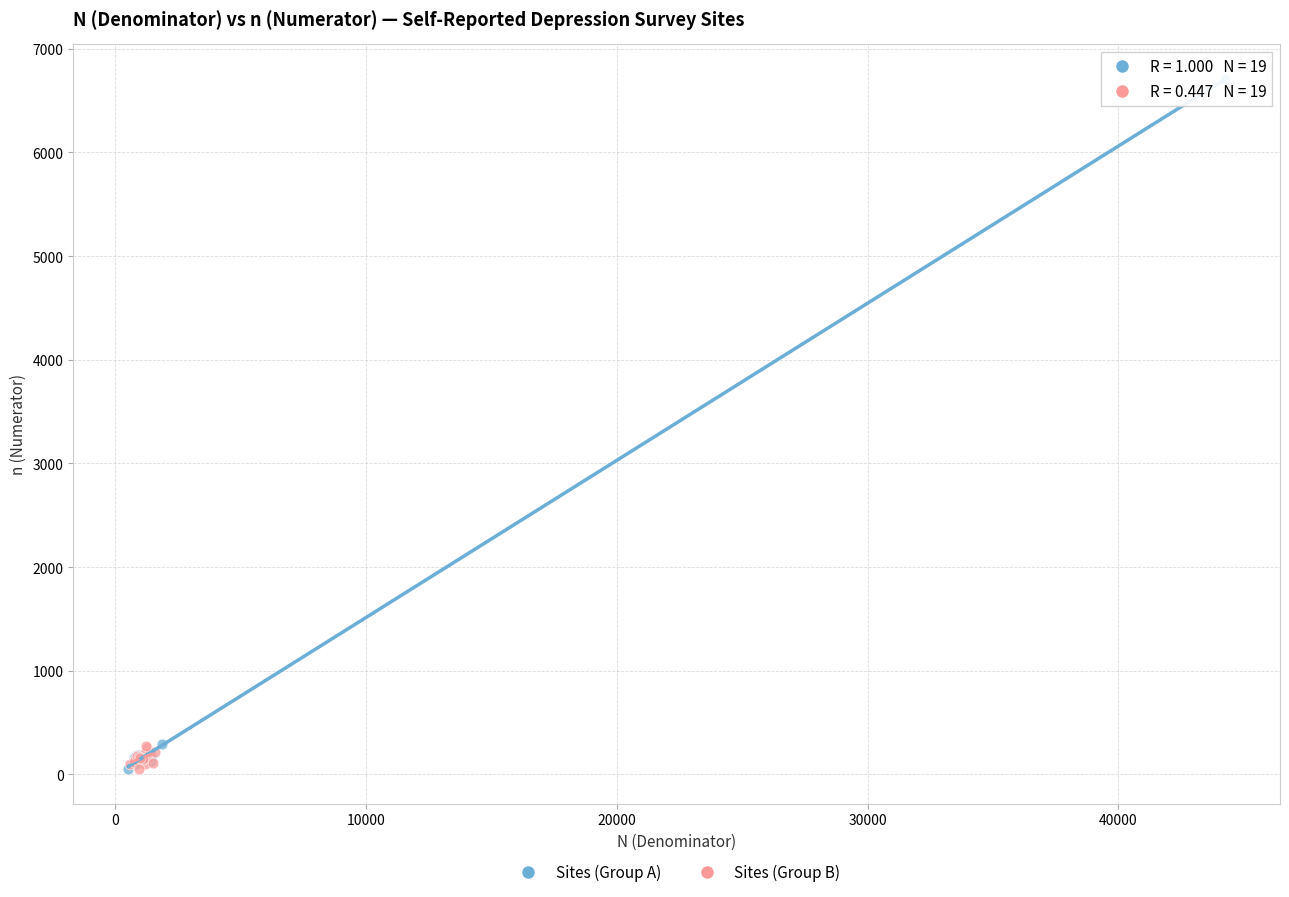

Which series has the largest Y range (max minus min)?

Sites (Group A)